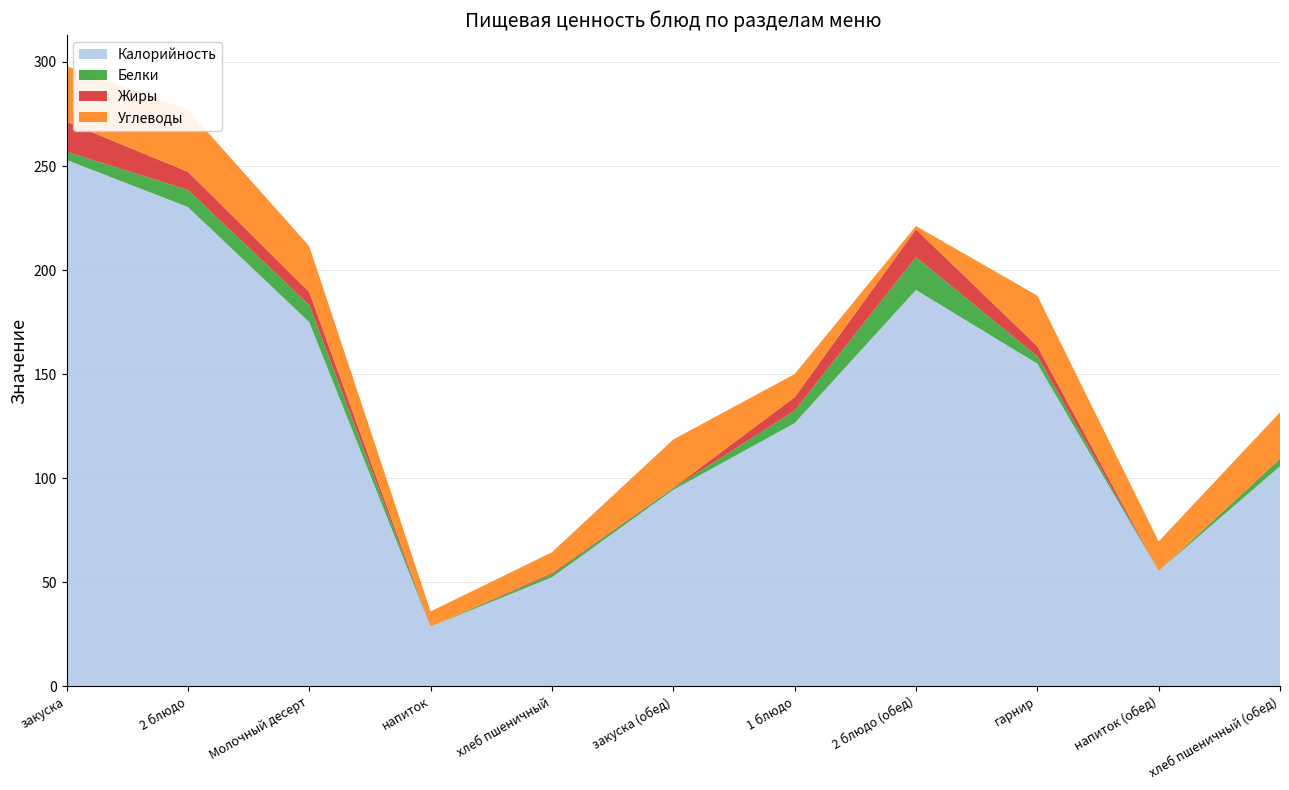

Reading right to left, extract all data points from this chart.

Калорийность: хлеб пшеничный (обед)=105.8	напиток (обед)=55.5	гарнир=155.0	2 блюдо (обед)=190.5	1 блюдо=126.5	закуска (обед)=94.4	хлеб пшеничный=52.4	напиток=28.7	Молочный десерт=175.0	2 блюдо=230.3	закуска=252.9
Белки: хлеб пшеничный (обед)=3.4	напиток (обед)=0.0	гарнир=3.5	2 блюдо (обед)=15.8	1 блюдо=6.0	закуска (обед)=0.8	хлеб пшеничный=1.5	напиток=0.0	Молочный десерт=8.2	2 блюдо=8.2	закуска=4.0
Жиры: хлеб пшеничный (обед)=0.4	напиток (обед)=0.0	гарнир=4.8	2 блюдо (обед)=13.3	1 блюдо=6.4	закуска (обед)=0.2	хлеб пшеничный=0.6	напиток=0.0	Молочный десерт=6.2	2 блюдо=8.7	закуска=14.3
Углеводы: хлеб пшеничный (обед)=22.1	напиток (обед)=14.2	гарнир=24.3	2 блюдо (обед)=1.6	1 блюдо=11.2	закуска (обед)=23.2	хлеб пшеничный=10.0	напиток=7.3	Молочный десерт=22.0	2 блюдо=29.7	закуска=26.7